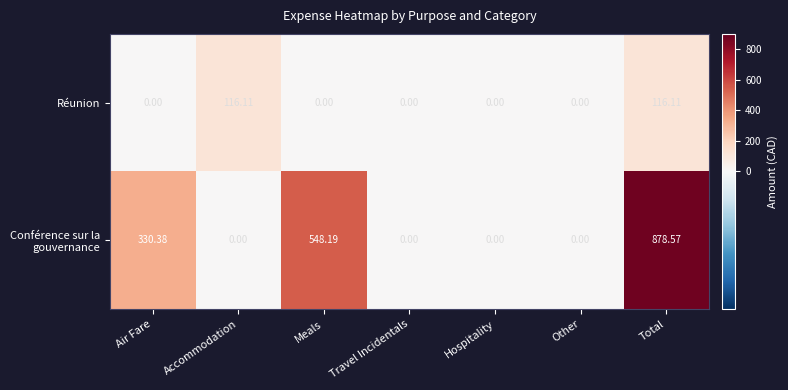

Between Accommodation and Travel Incidentals, which series saw the biggest shift?

Réunion